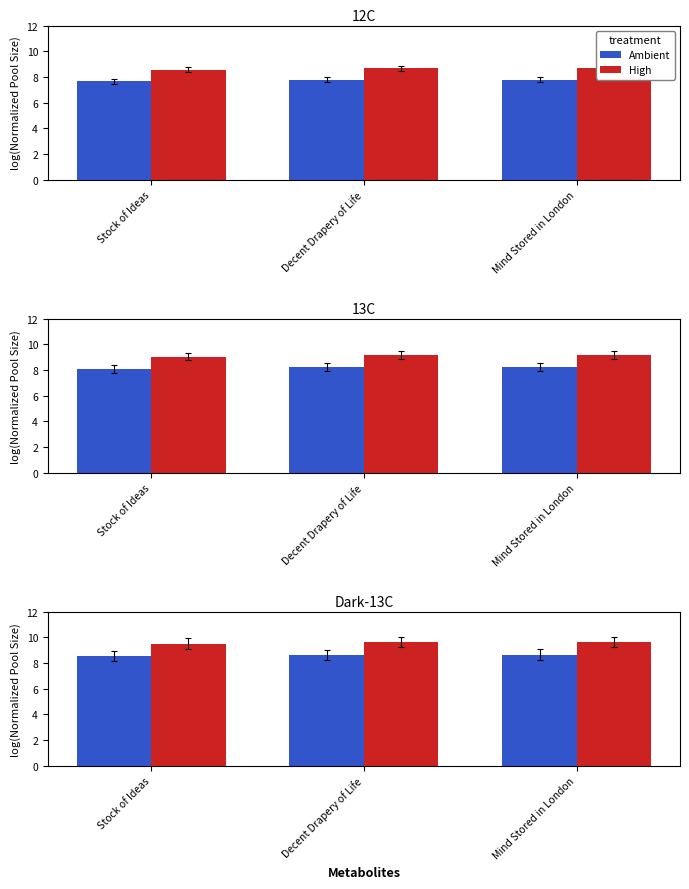

What is the label of the 2nd bar from the left?

Decent Drapery of Life